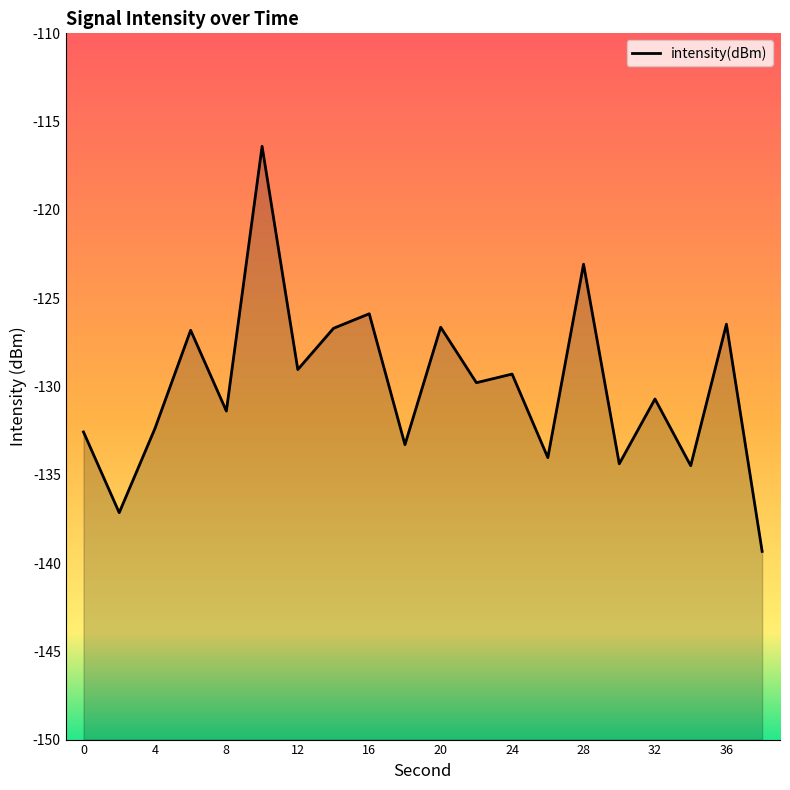

What is the difference between the maximum and minimum values?

22.9